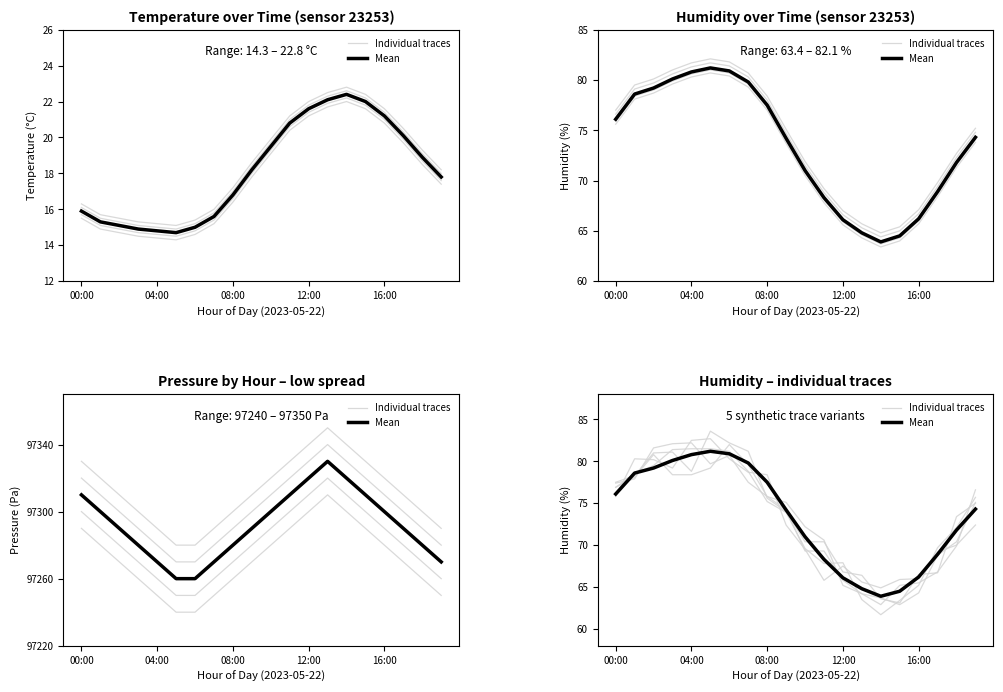

At which category is the sum across all series the highest?

5